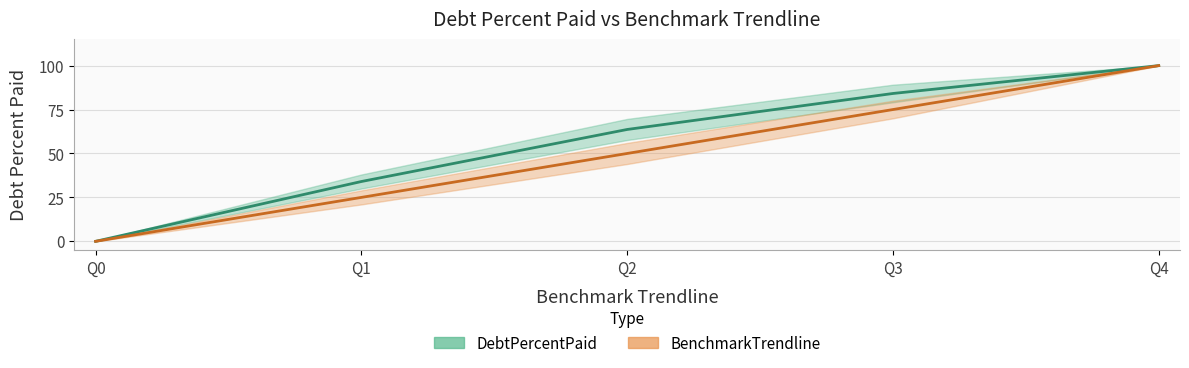

What are all the series names shown in the legend?

DebtPercentPaid, BenchmarkTrendline